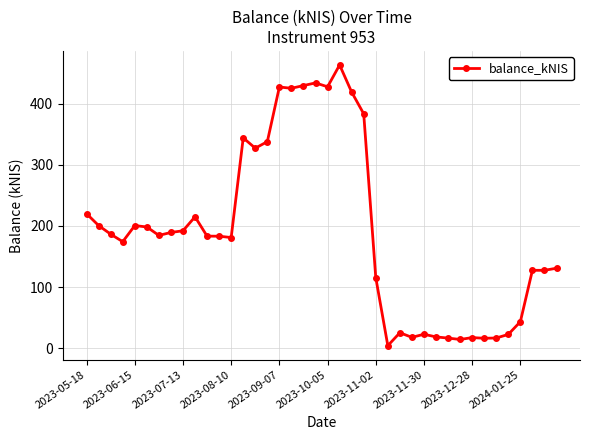

What is the maximum value shown in the chart?

463.4